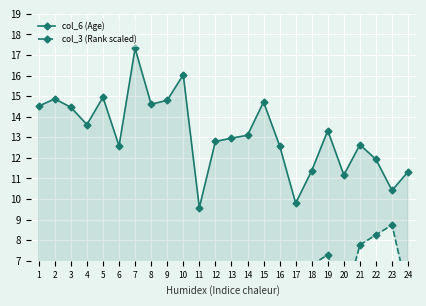

How many distinct data groups are displayed?

2